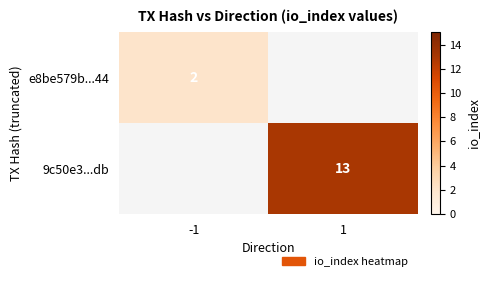

Is it true that e8be579b...44 equals 1 at -1?

False